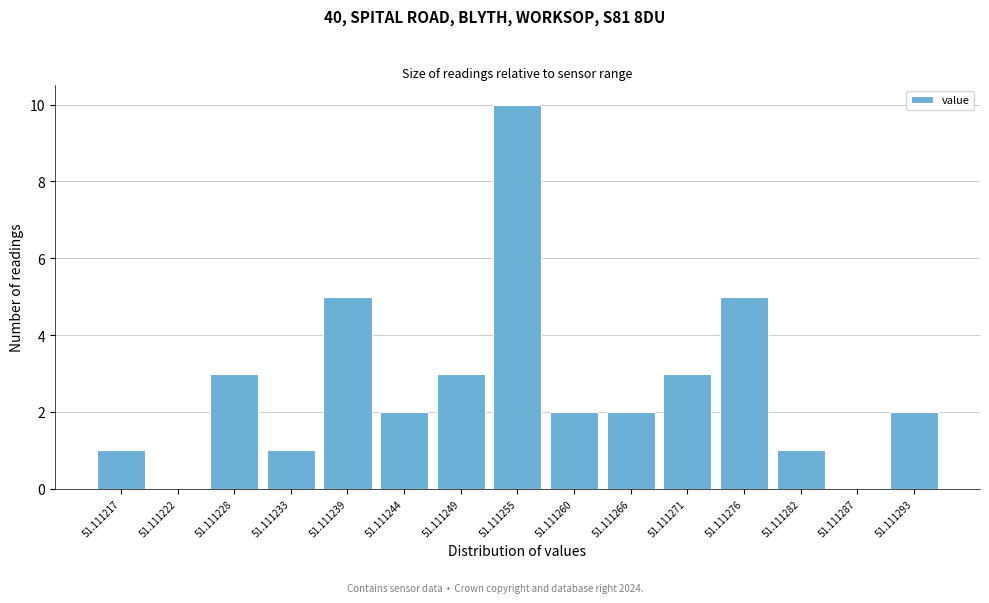

Reading left to right, extract all data points from this chart.

51.111217=1	51.111222=0	51.111228=3	51.111233=1	51.111239=5	51.111244=2	51.111249=3	51.111255=10	51.111260=2	51.111266=2	51.111271=3	51.111276=5	51.111282=1	51.111287=0	51.111293=2